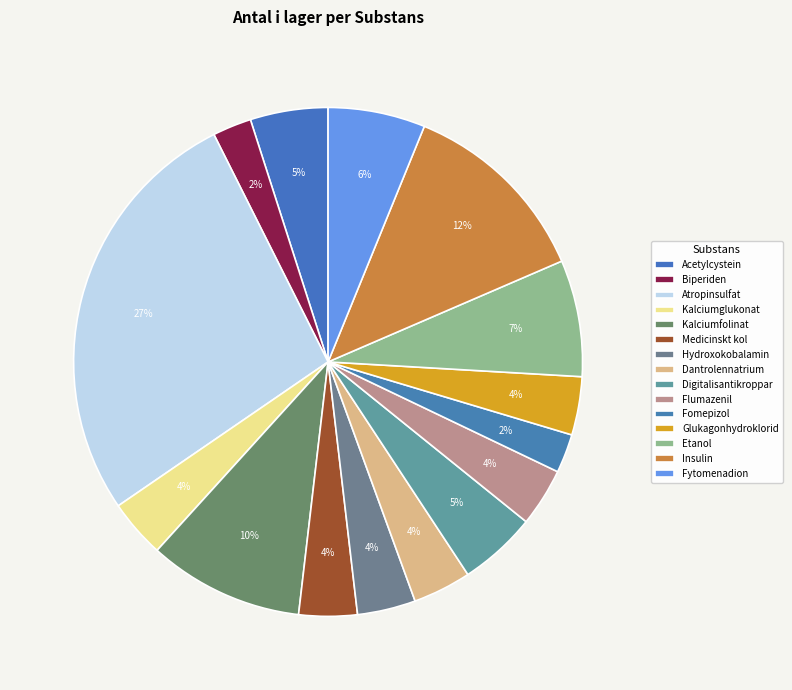

How many slices are in this pie chart?

15